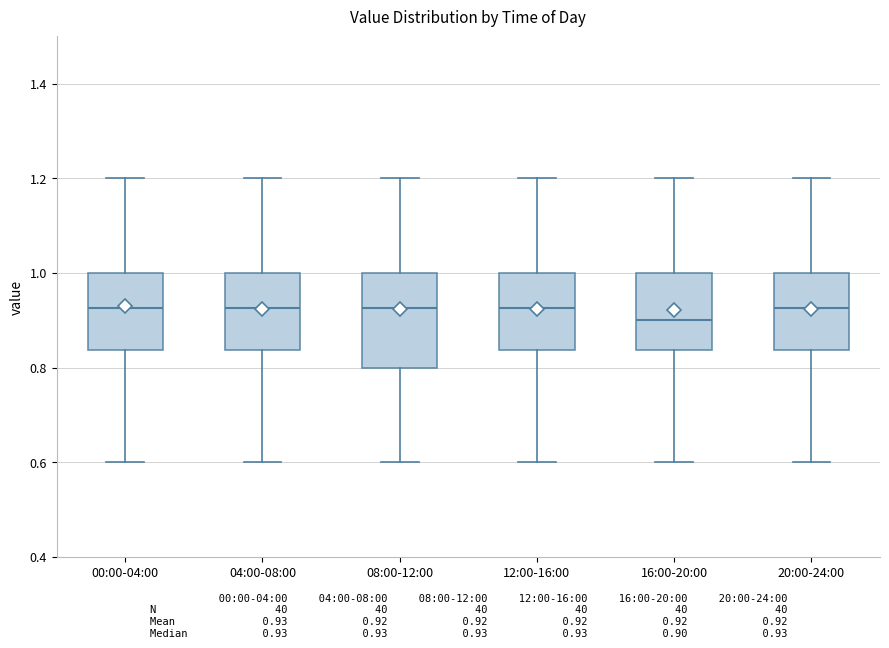

Reading left to right, transcribe this box plot: for each box, give where its median line is, the range the box spans, and where its two whiskers end, as read against the y-axis. The values are not printed on the chart, so give them approximately, as read against the axis.

00:00-04:00: median 0.92, box 0.84 to 1.00, whiskers 0.60 to 1.20
04:00-08:00: median 0.92, box 0.84 to 1.00, whiskers 0.60 to 1.20
08:00-12:00: median 0.92, box 0.80 to 1.00, whiskers 0.60 to 1.20
12:00-16:00: median 0.92, box 0.84 to 1.00, whiskers 0.60 to 1.20
16:00-20:00: median 0.90, box 0.84 to 1.00, whiskers 0.60 to 1.20
20:00-24:00: median 0.92, box 0.84 to 1.00, whiskers 0.60 to 1.20